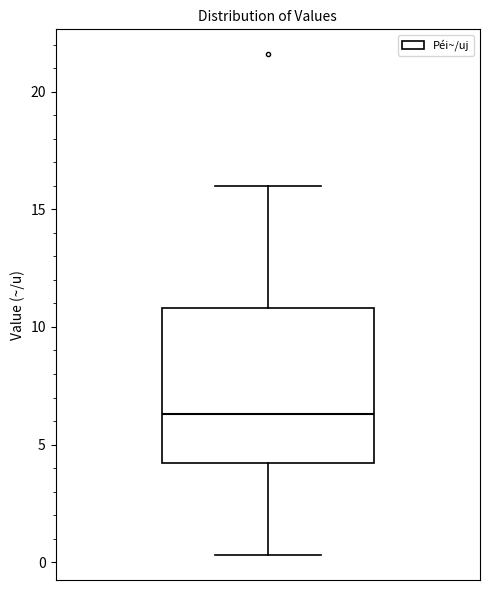

Read this box plot against the y-axis: the position of the median line, the range covered by the box, and the ends of both whiskers. The values are not printed on the chart, so give them approximately, as read against the axis.

median 6.5, box 4.0 to 11.0, whiskers 0.5 to 16.0